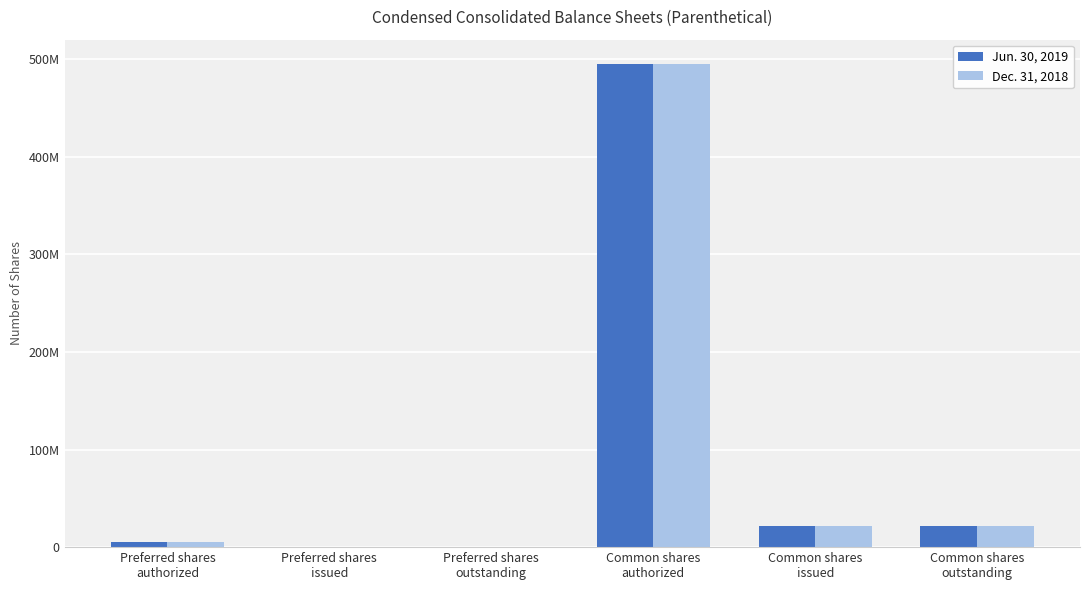

Between Common shares
outstanding and Common shares
issued, which is larger?

Common shares
outstanding